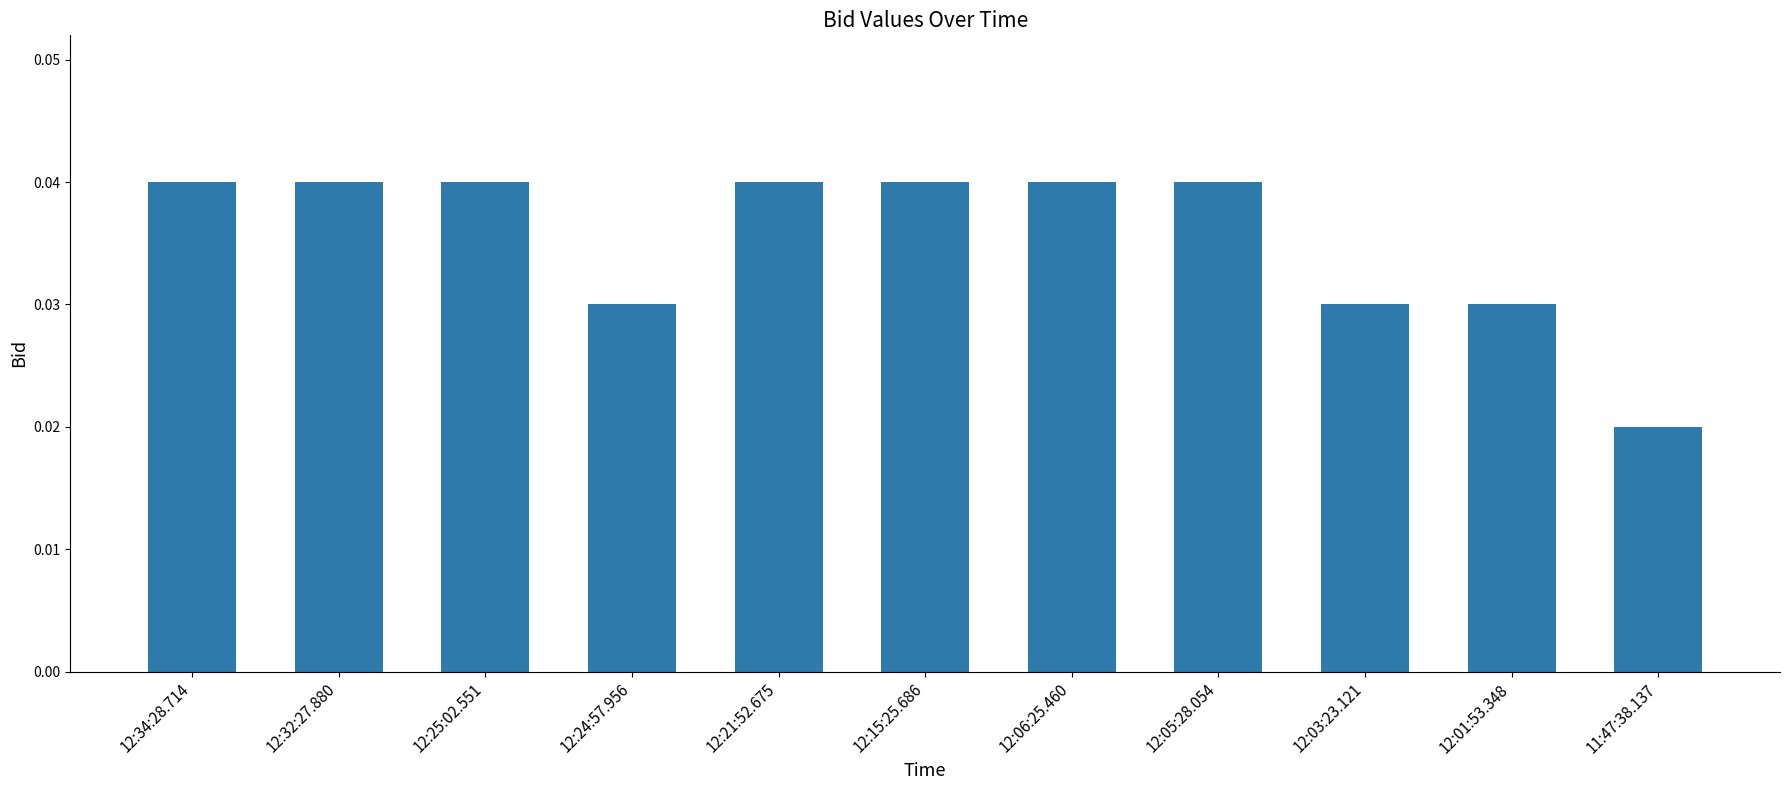

What position from the left is 12:25:02.551?

3